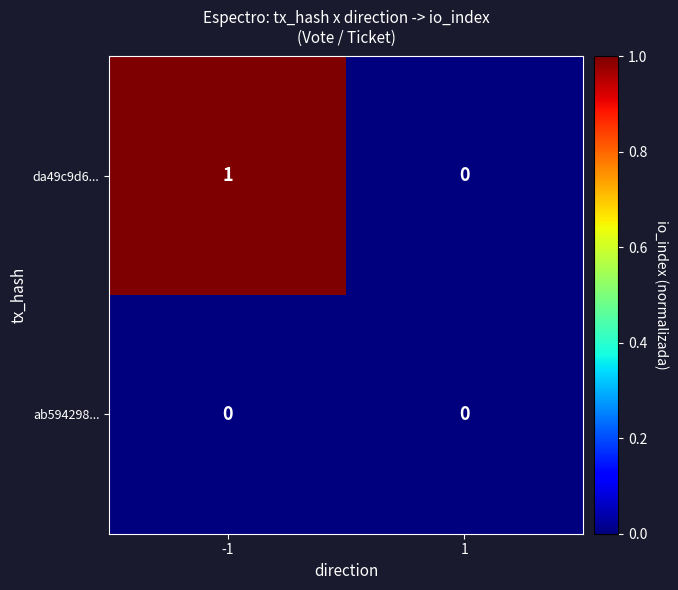

Which series has the widest spread of values?

da49c9d6...